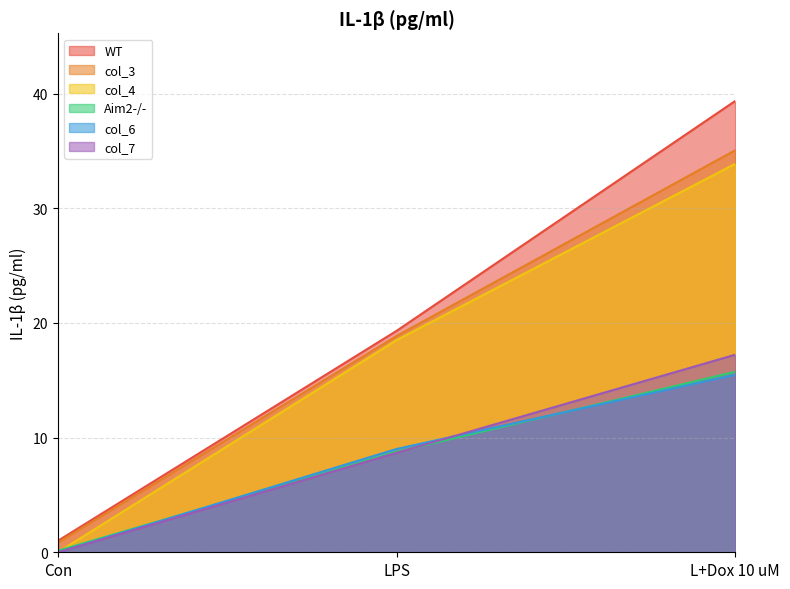

What are all the series names shown in the legend?

WT, col_3, col_4, Aim2-/-, col_6, col_7